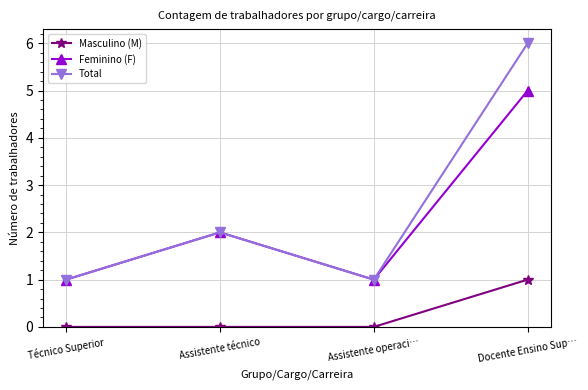

What is the spread (max minus min) of values at Assistente técnico?

2